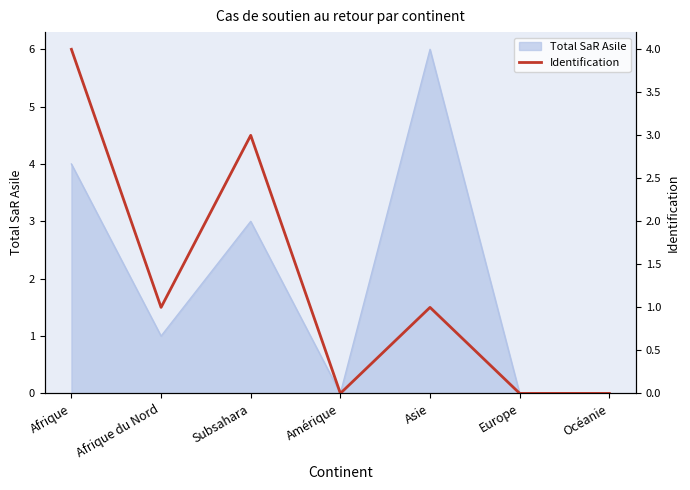

Between Afrique du Nord and Europe, which is larger?

Afrique du Nord